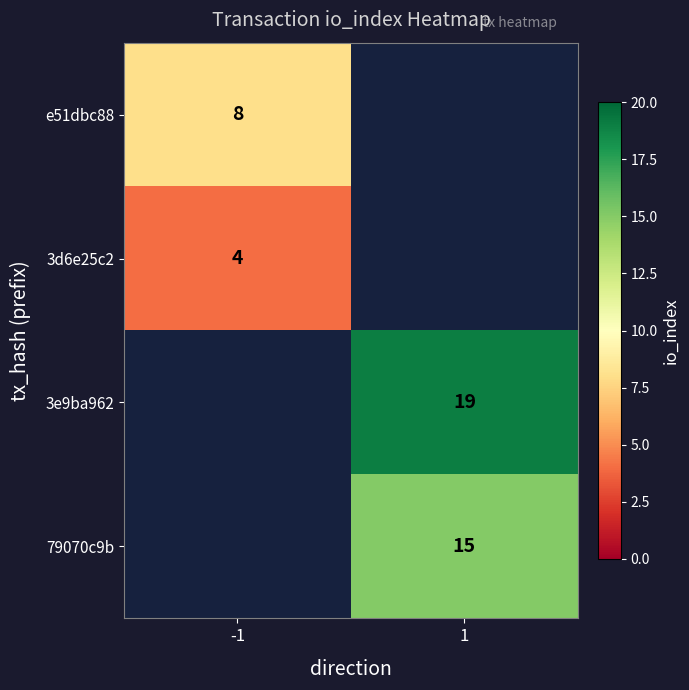

The 3d6e25c2 series shows 4 at -1. True or false?

True